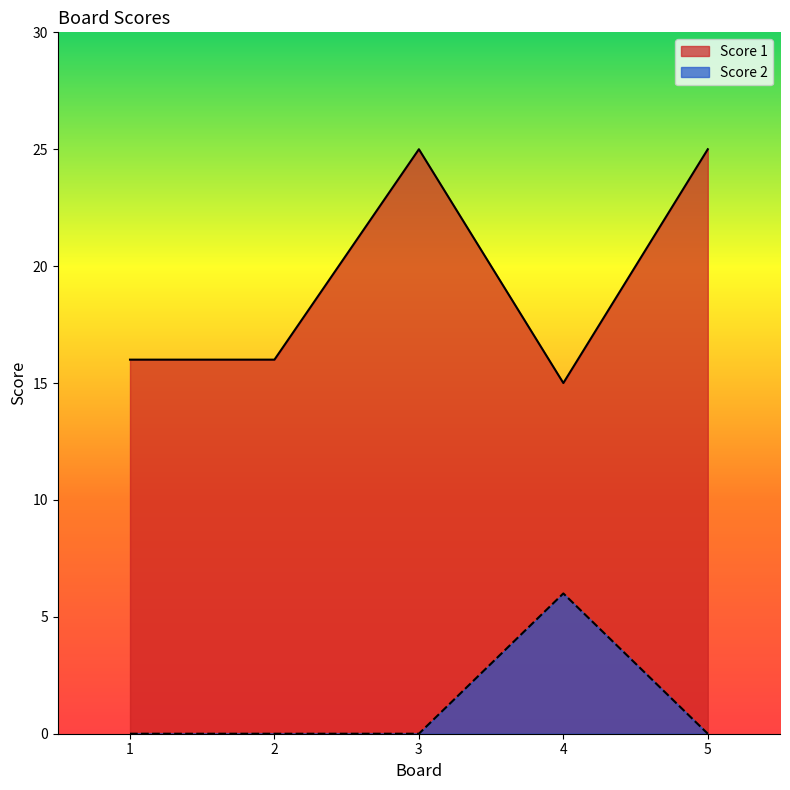

Is the value of Score 1 at 2 greater than the value of Score 2 at 4?

Yes